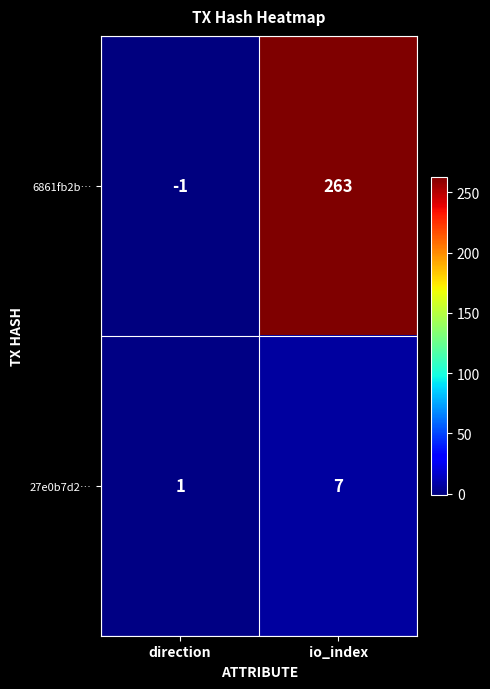

What is the sum of all 6861fb2b… values?

262